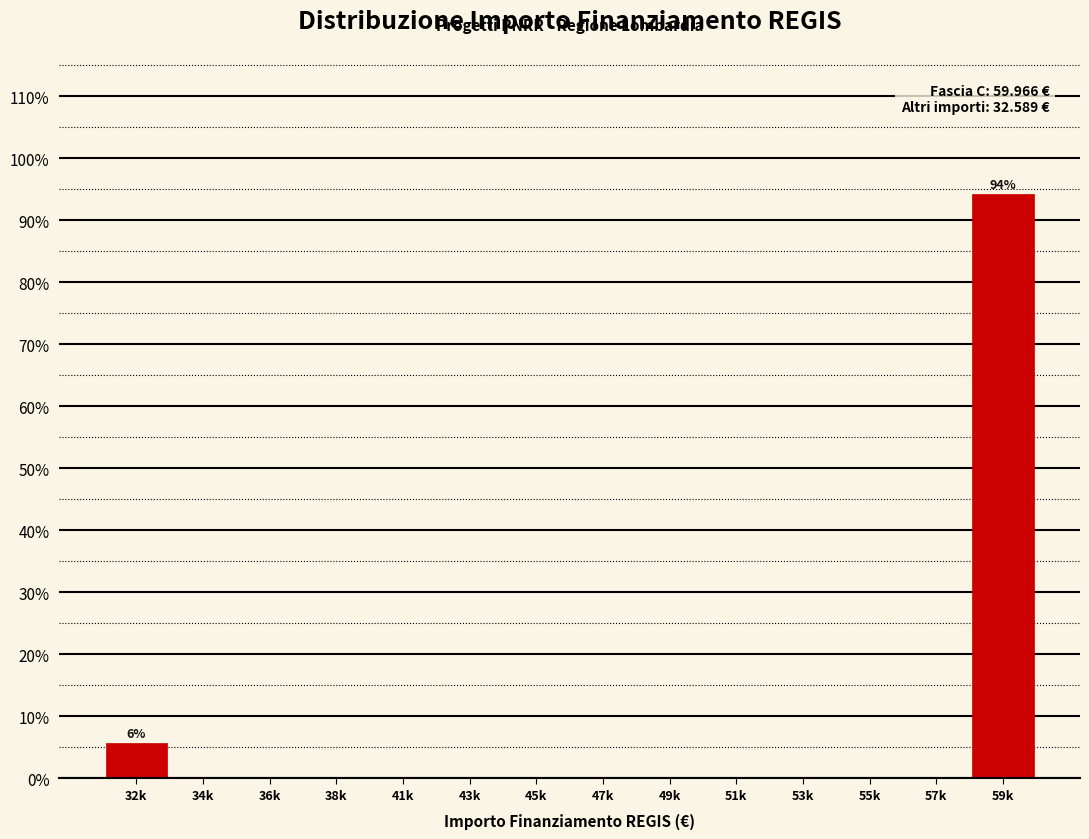

Reading left to right, transcribe all the data shown in this chart.

32k=5.7	34k=0.0	36k=0.0	38k=0.0	41k=0.0	43k=0.0	45k=0.0	47k=0.0	49k=0.0	51k=0.0	53k=0.0	55k=0.0	57k=0.0	59k=94.3